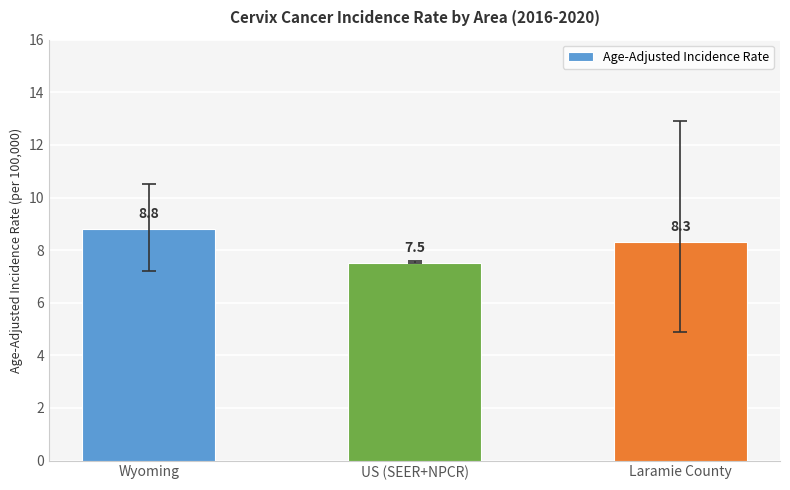

At which category does the chart reach its peak across all series?

Wyoming